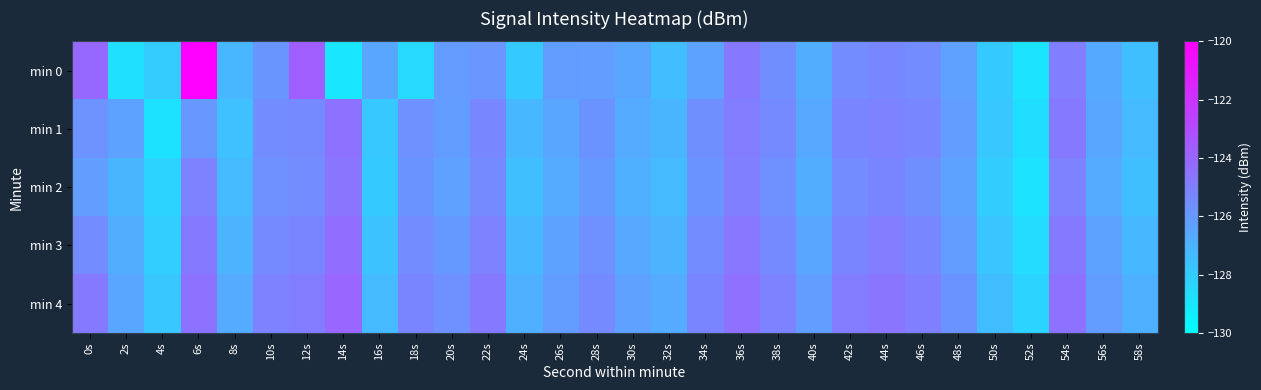

Reading left to right, list all the values displayed in this chart.

min 0: 0s=-124.1	2s=-128.8	4s=-128.0	6s=-120.1	8s=-127.2	10s=-125.8	12s=-123.7	14s=-129.0	16s=-126.5	18s=-128.5	20s=-126.1	22s=-125.9	24s=-127.9	26s=-126.2	28s=-126.2	30s=-126.5	32s=-127.4	34s=-126.3	36s=-124.8	38s=-125.6	40s=-126.8	42s=-125.5	44s=-125.3	46s=-125.5	48s=-126.3	50s=-127.9	52s=-128.9	54s=-125.0	56s=-126.7	58s=-127.5
min 1: 0s=-125.8	2s=-126.4	4s=-128.8	6s=-126.0	8s=-127.5	10s=-125.5	12s=-125.4	14s=-124.5	16s=-127.8	18s=-125.7	20s=-126.1	22s=-125.3	24s=-127.2	26s=-126.5	28s=-125.8	30s=-126.7	32s=-127.1	34s=-125.6	36s=-124.9	38s=-125.4	40s=-126.6	42s=-125.2	44s=-125.1	46s=-125.3	48s=-126.2	50s=-127.8	52s=-128.7	54s=-124.8	56s=-126.5	58s=-127.3
min 2: 0s=-126.2	2s=-127.1	4s=-128.3	6s=-125.1	8s=-127.3	10s=-125.7	12s=-125.5	14s=-124.6	16s=-127.9	18s=-125.8	20s=-126.3	22s=-125.4	24s=-127.5	26s=-126.7	28s=-126.0	30s=-126.9	32s=-127.3	34s=-125.8	36s=-125.0	38s=-125.7	40s=-126.8	42s=-125.5	44s=-125.2	46s=-125.6	48s=-126.4	50s=-128.0	52s=-128.9	54s=-125.1	56s=-126.7	58s=-127.5
min 3: 0s=-125.5	2s=-126.8	4s=-128.1	6s=-124.8	8s=-127.0	10s=-125.4	12s=-125.2	14s=-124.3	16s=-127.6	18s=-125.5	20s=-126.0	22s=-125.1	24s=-127.2	26s=-126.4	28s=-125.7	30s=-126.6	32s=-127.0	34s=-125.5	36s=-124.7	38s=-125.4	40s=-126.5	42s=-125.2	44s=-124.9	46s=-125.3	48s=-126.1	50s=-127.7	52s=-128.6	54s=-124.8	56s=-126.4	58s=-127.2
min 4: 0s=-124.8	2s=-126.5	4s=-127.8	6s=-124.5	8s=-126.7	10s=-125.1	12s=-124.9	14s=-124.0	16s=-127.3	18s=-125.2	20s=-125.7	22s=-124.8	24s=-126.9	26s=-126.1	28s=-125.4	30s=-126.3	32s=-126.7	34s=-125.2	36s=-124.4	38s=-125.1	40s=-126.2	42s=-124.9	44s=-124.6	46s=-125.0	48s=-125.8	50s=-127.4	52s=-128.3	54s=-124.5	56s=-126.1	58s=-126.9